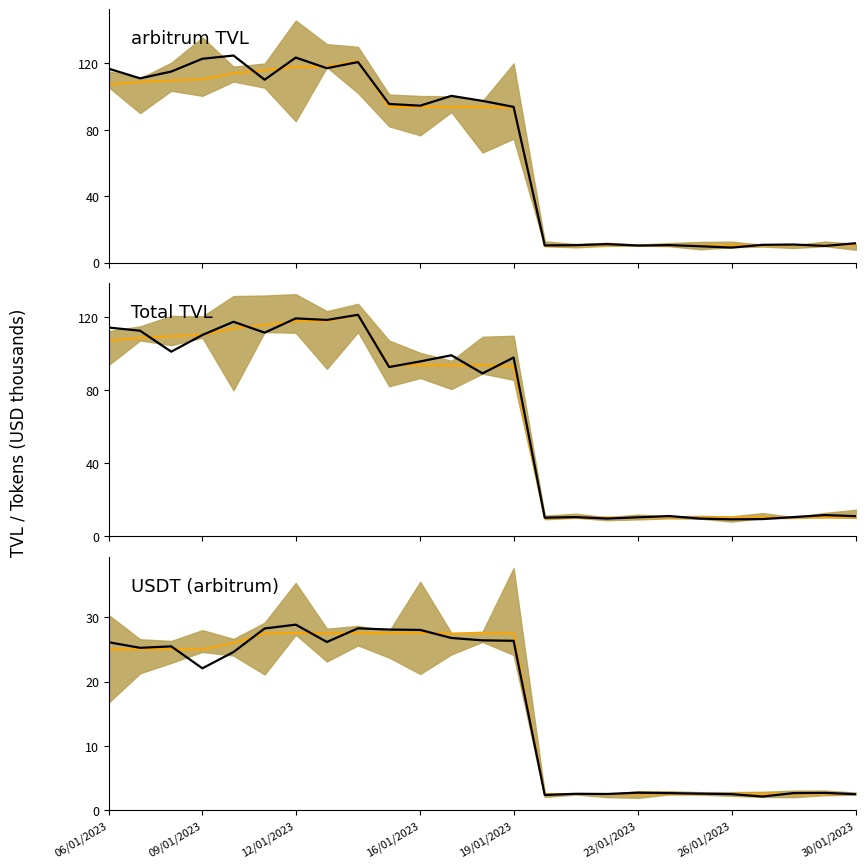

What is the label of the 17th point from the left?

16